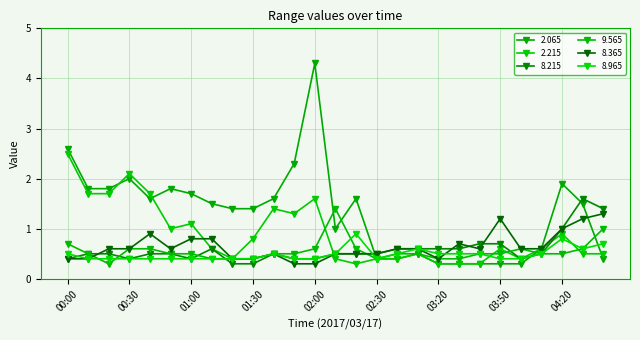

What is the value of the 2.215 point at the 3rd from the left?

1.7